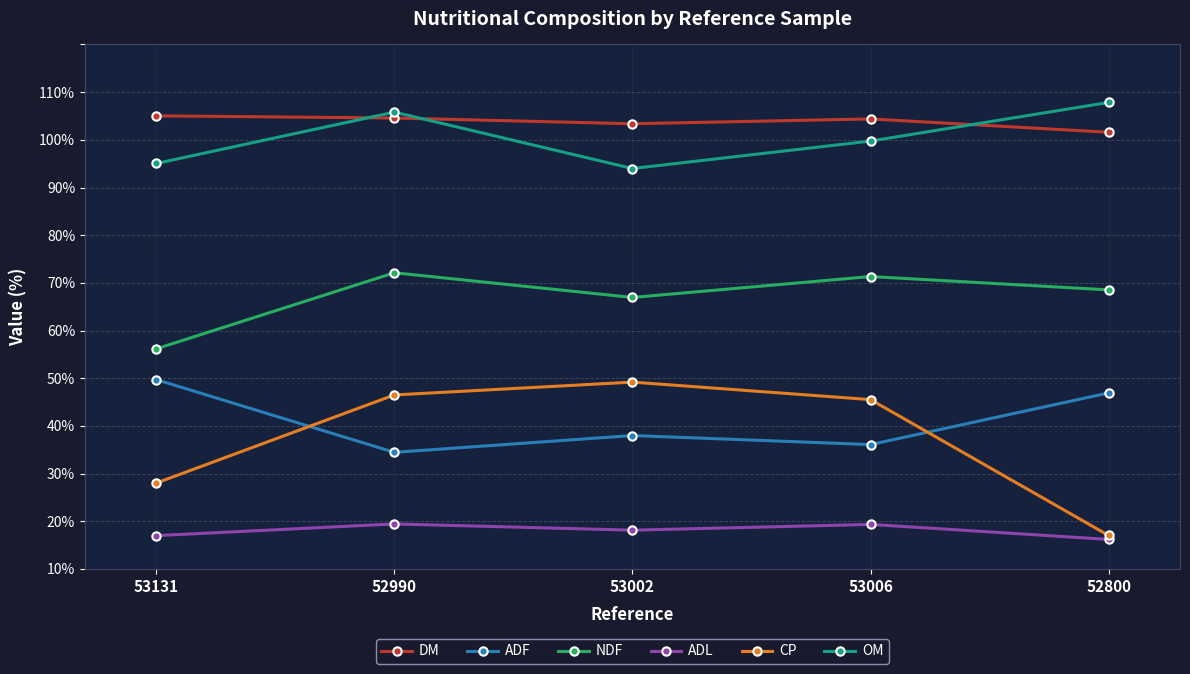

At which label does ADL reach its peak?

52990